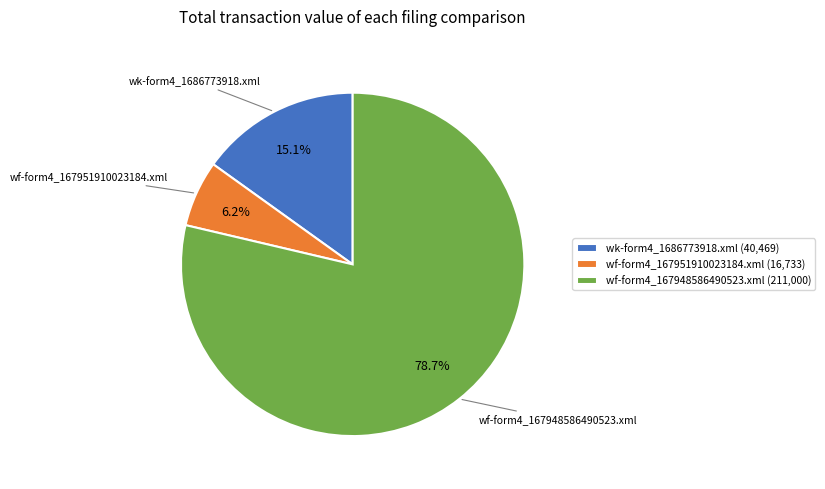

What is the majority slice?

wf-form4_167948586490523.xml